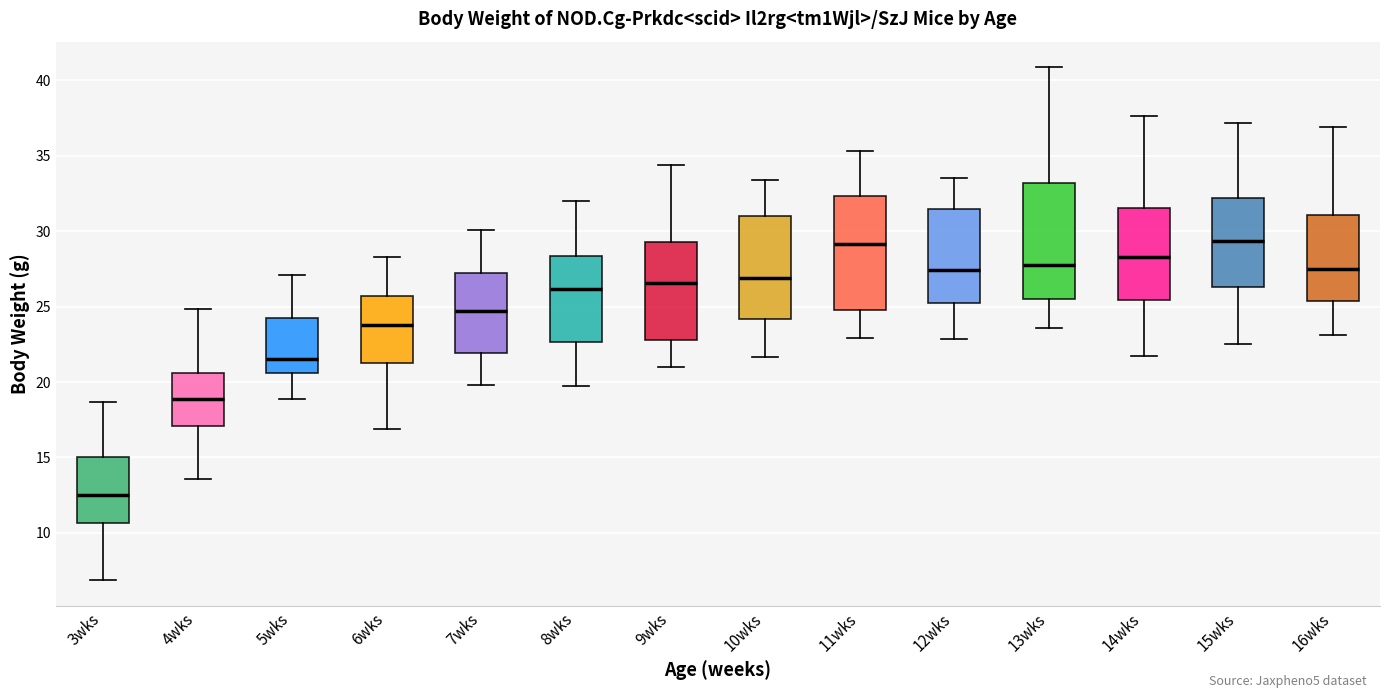

Reading left to right, read every box against the y-axis: the position of its median line, the range the box covers, and the ends of its whiskers. The values are not printed on the chart, so give them approximately, as read against the axis.

3wks: median 12.5, box 10.5 to 15.0, whiskers 7.0 to 18.5
4wks: median 19.0, box 17.0 to 20.5, whiskers 13.5 to 25.0
5wks: median 21.5, box 20.5 to 24.0, whiskers 19.0 to 27.0
6wks: median 24.0, box 21.0 to 25.5, whiskers 17.0 to 28.5
7wks: median 24.5, box 22.0 to 27.5, whiskers 20.0 to 30.0
8wks: median 26.0, box 22.5 to 28.5, whiskers 19.5 to 32.0
9wks: median 26.5, box 23.0 to 29.5, whiskers 21.0 to 34.5
10wks: median 27.0, box 24.0 to 31.0, whiskers 21.5 to 33.5
11wks: median 29.0, box 25.0 to 32.5, whiskers 23.0 to 35.5
12wks: median 27.5, box 25.0 to 31.5, whiskers 23.0 to 33.5
13wks: median 27.5, box 25.5 to 33.0, whiskers 23.5 to 41.0
14wks: median 28.5, box 25.5 to 31.5, whiskers 22.0 to 37.5
15wks: median 29.5, box 26.5 to 32.0, whiskers 22.5 to 37.0
16wks: median 27.5, box 25.5 to 31.0, whiskers 23.0 to 37.0